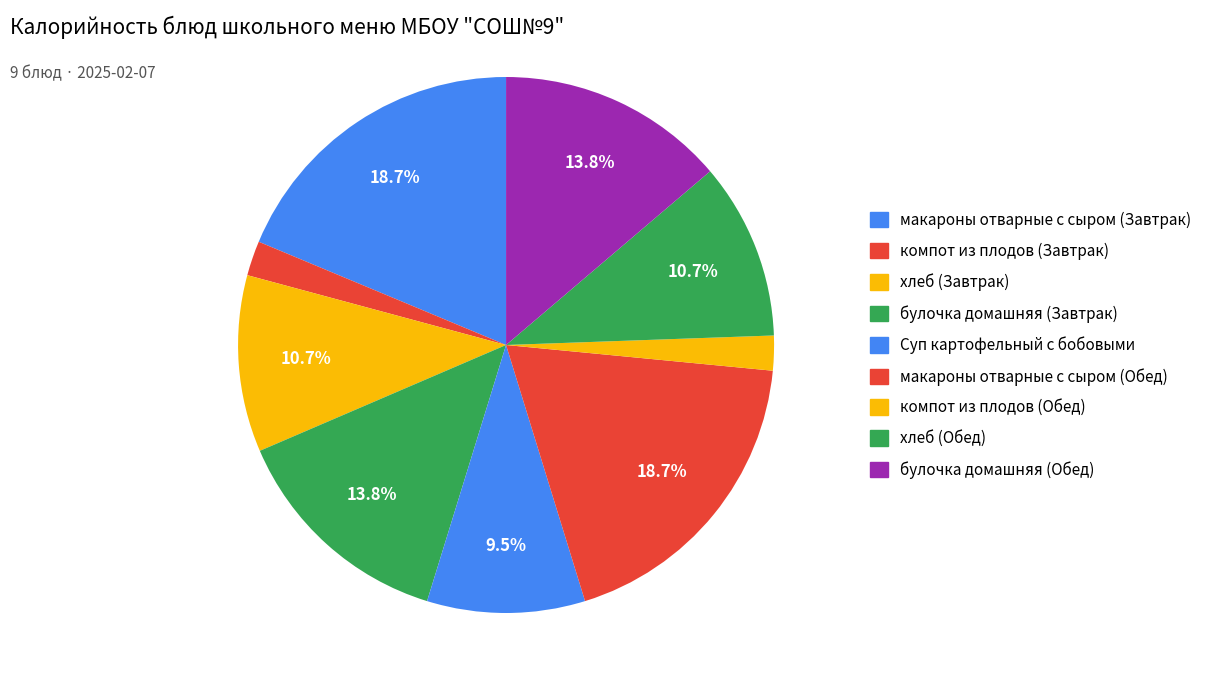

To the nearest percent, what portion does компот из плодов (Обед) represent?

2%